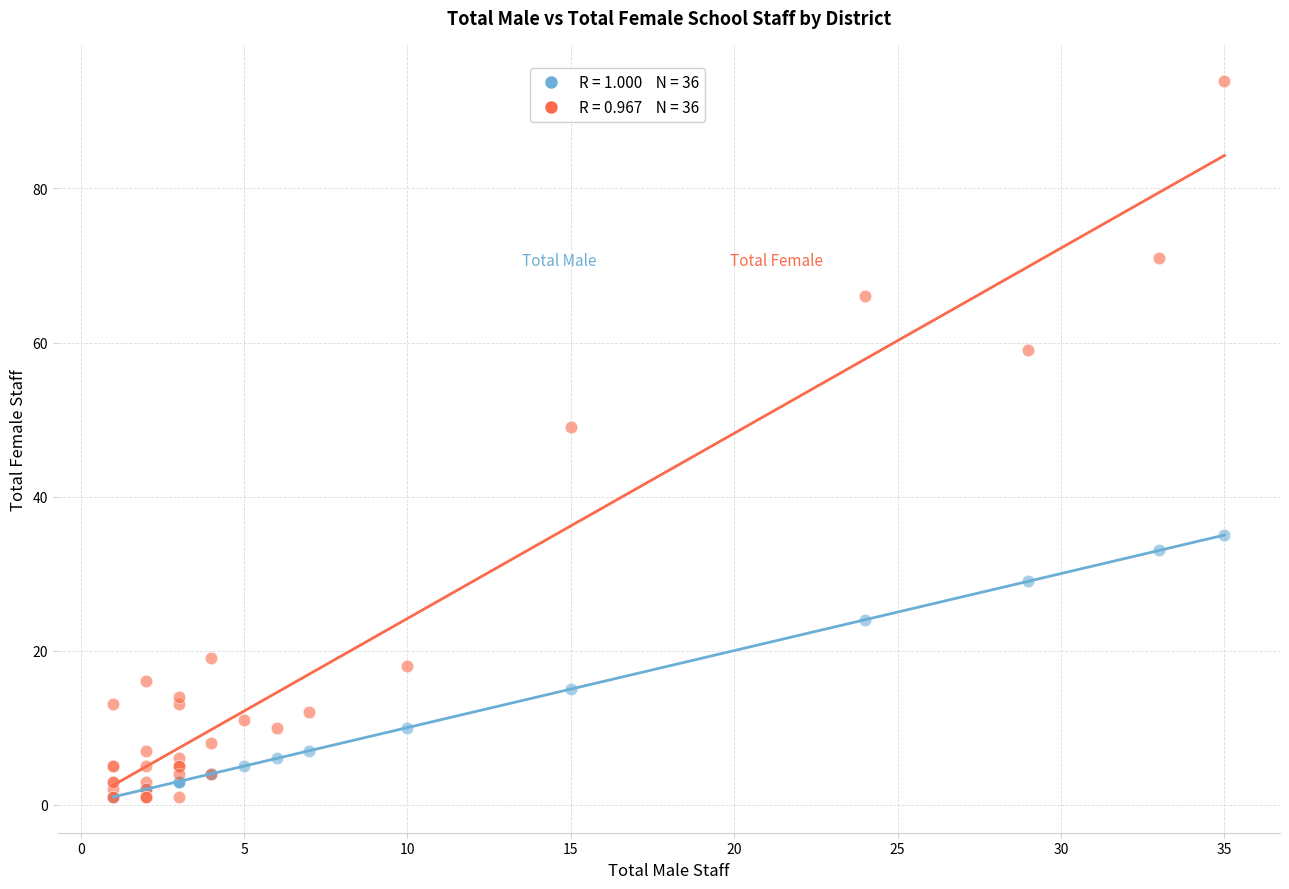

Across all series, what Y value is closest to 47?

49